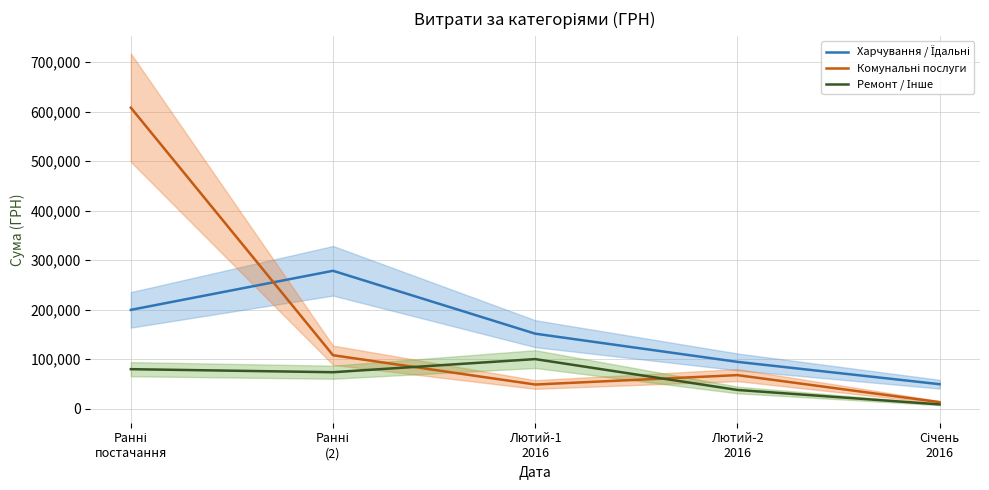

True or false: Харчування / Їдальні and Комунальні послуги cross at least once.

True